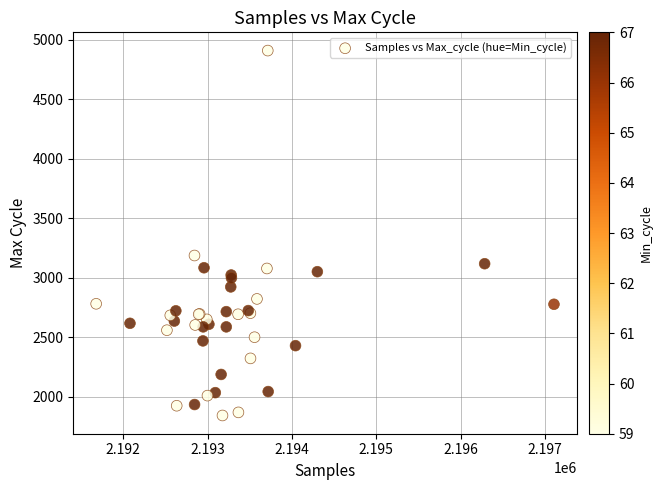

What Y value in the scatter plot is closest to 3375?

3186